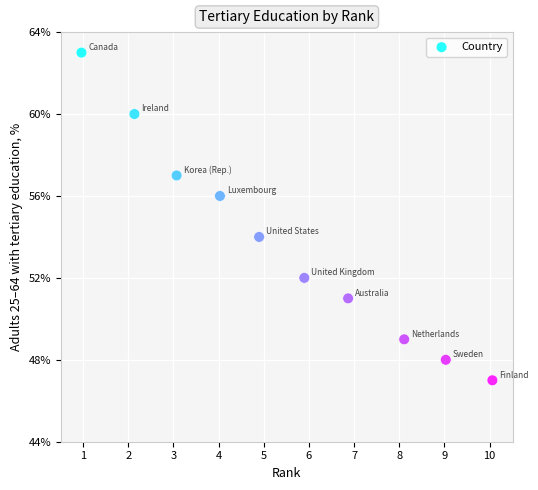

What is the average Y value?

54